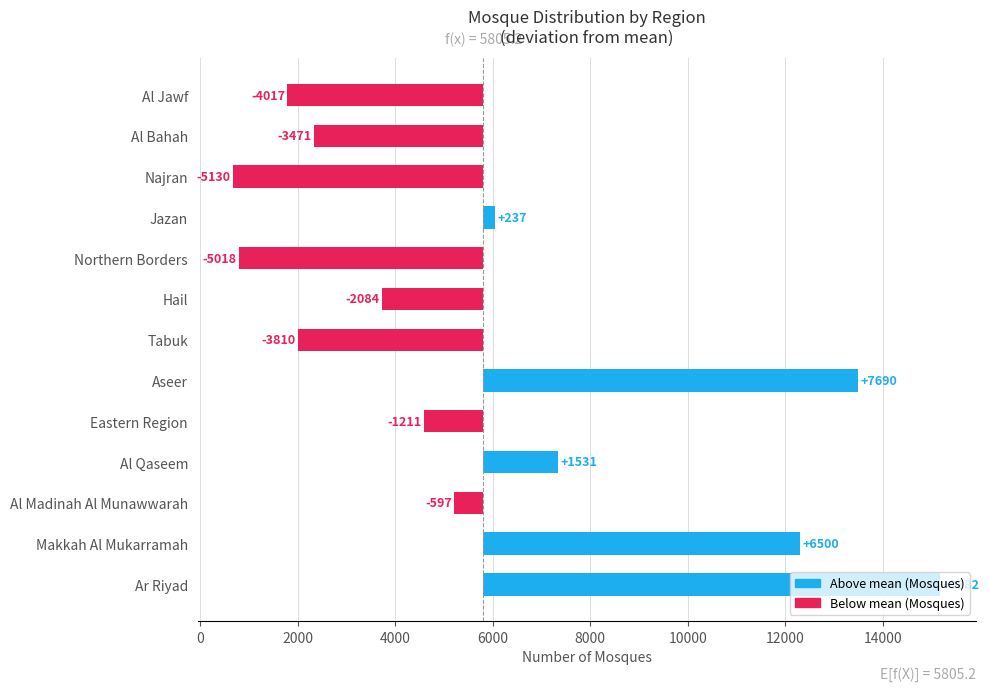

Reading left to right, transcribe all the data shown in this chart.

9381.8	6499.8	-597.2	1530.8	-1211.2	7689.8	-3810.2	-2084.2	-5018.2	236.8	-5130.2	-3471.2	-4017.2